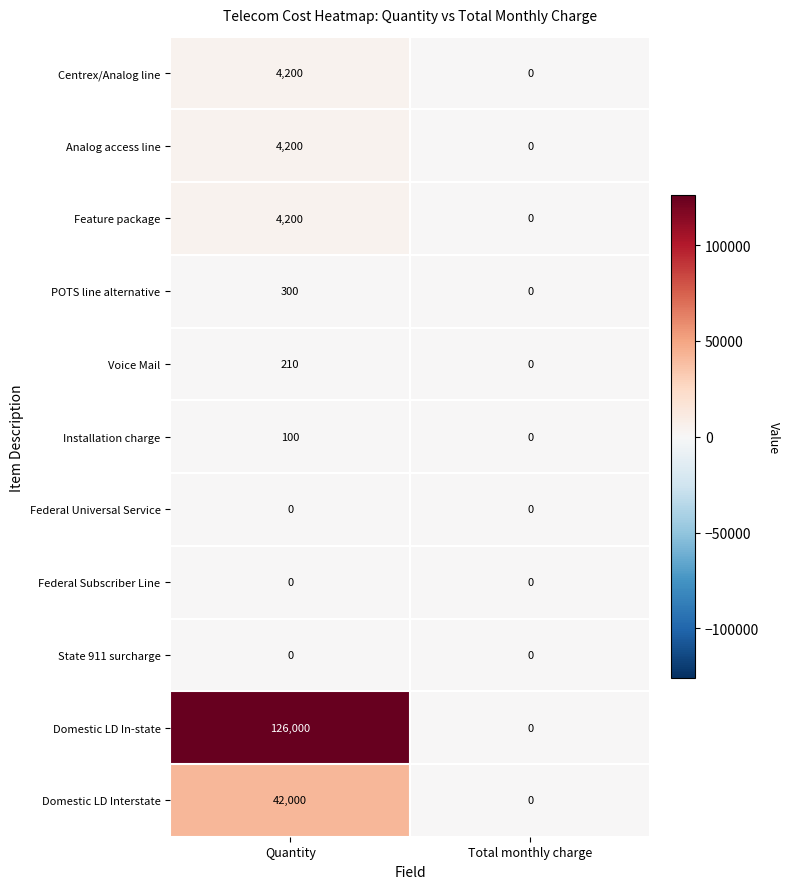

Reading left to right, transcribe all the data shown in this chart.

Centrex/Analog line: 4200	0
Analog access line: 4200	0
Feature package: 4200	0
POTS line alternative: 300	0
Voice Mail: 210	0
Installation charge: 100	0
Federal Universal Service: 0	0
Federal Subscriber Line: 0	0
State 911 surcharge: 0	0
Domestic LD In-state: 126000	0
Domestic LD Interstate: 42000	0